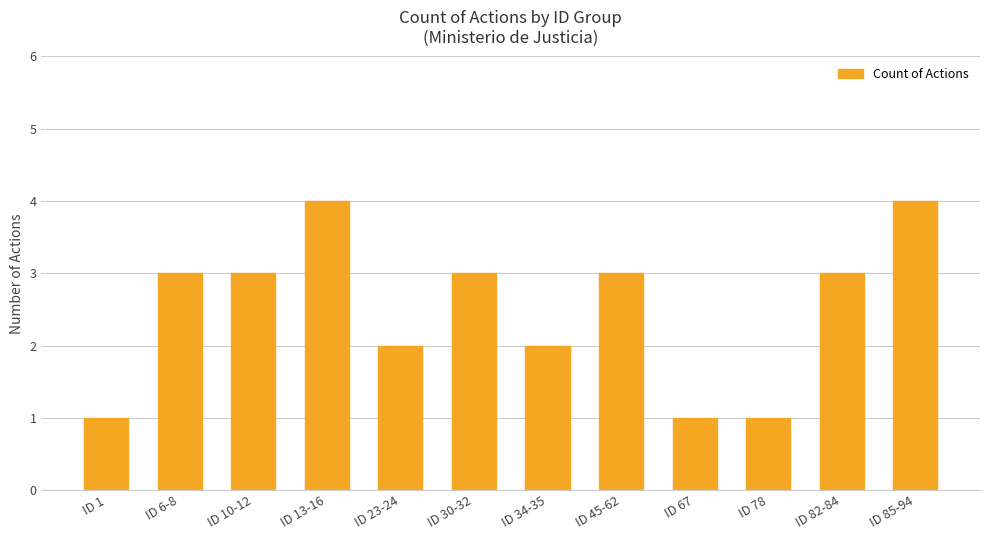

What is the difference between the second highest and minimum values?

3